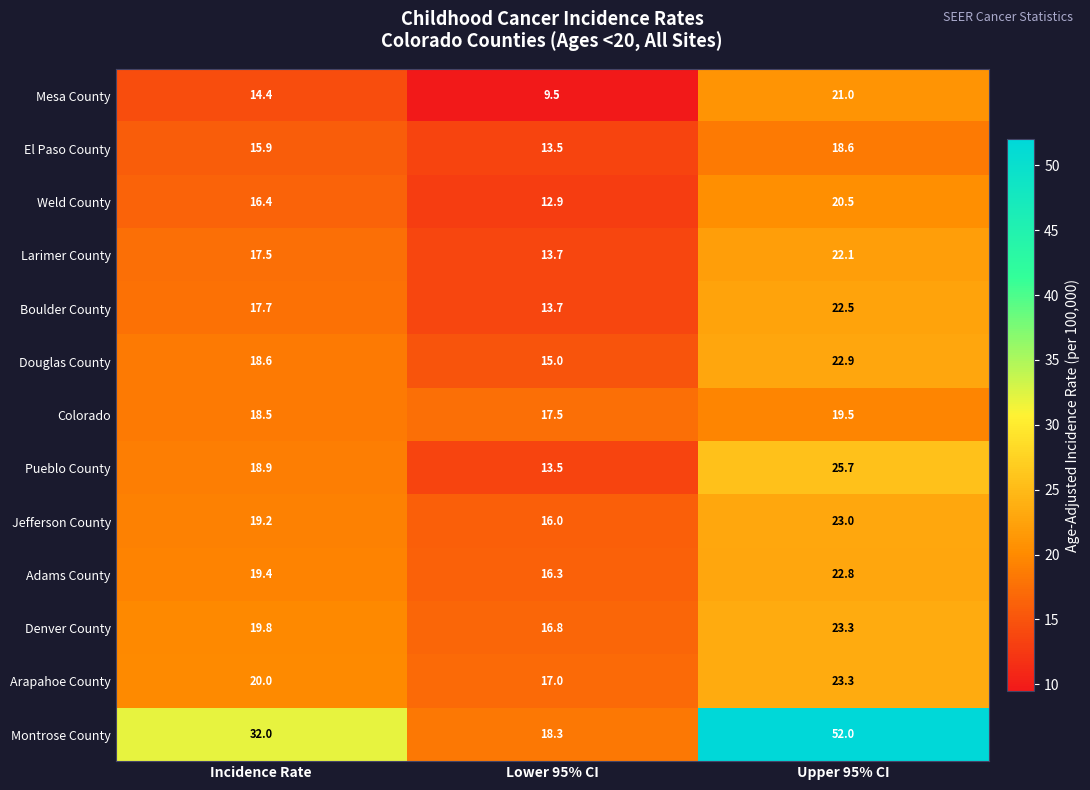

Where does the Larimer County series first go above 17?

Incidence Rate